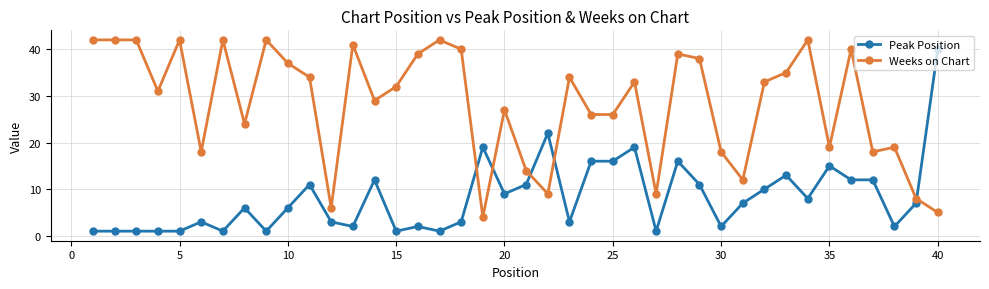

What is the sum of all Peak Position values?

328